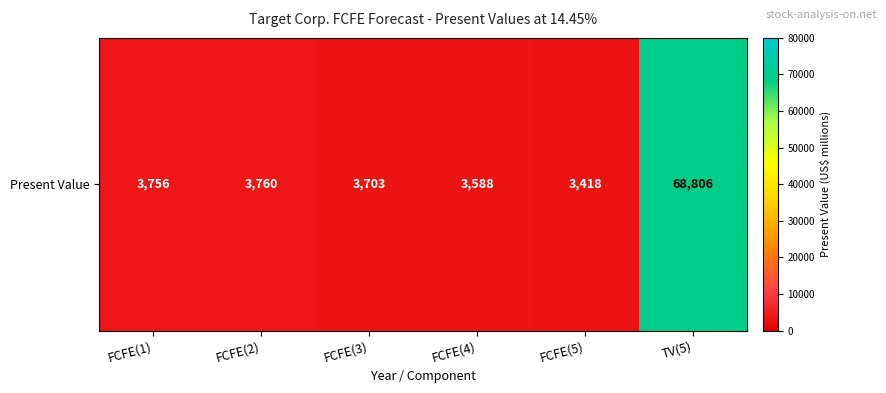

What is the average value?

14505